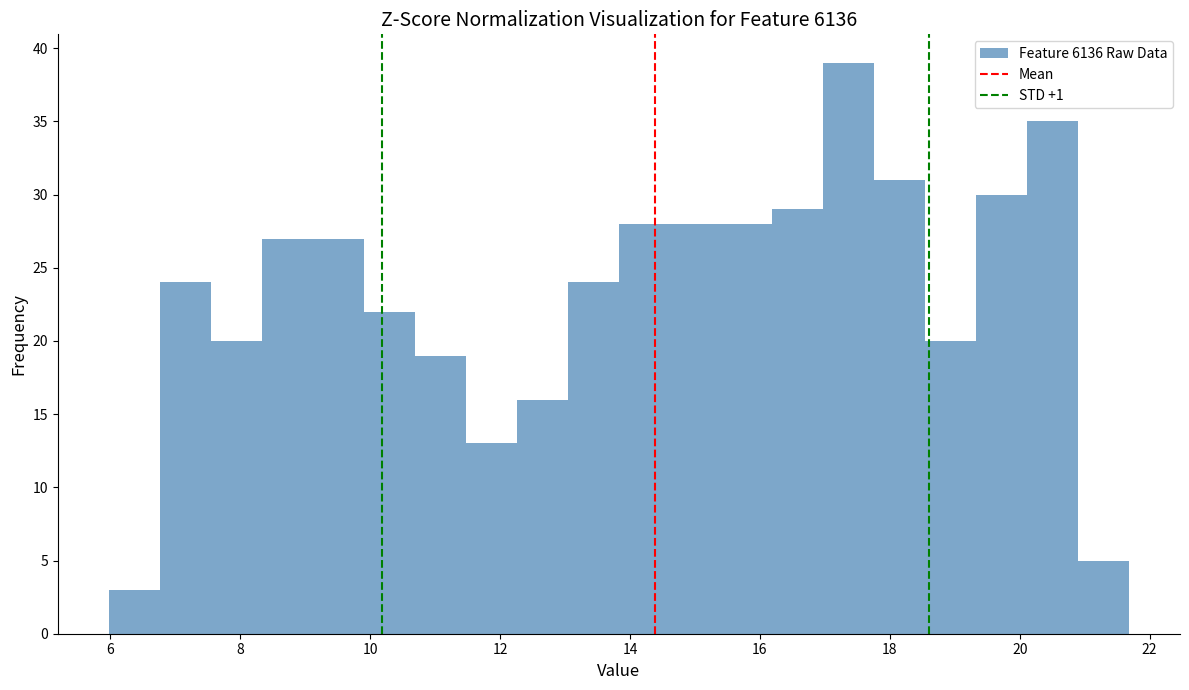

Read against the x-axis, roughly where is the centre of the tallest bar?

17.4